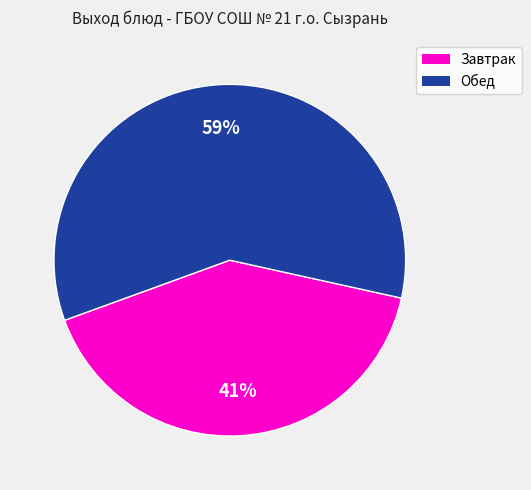

To the nearest percent, what is the difference between the largest and smallest slice percentages?

18%